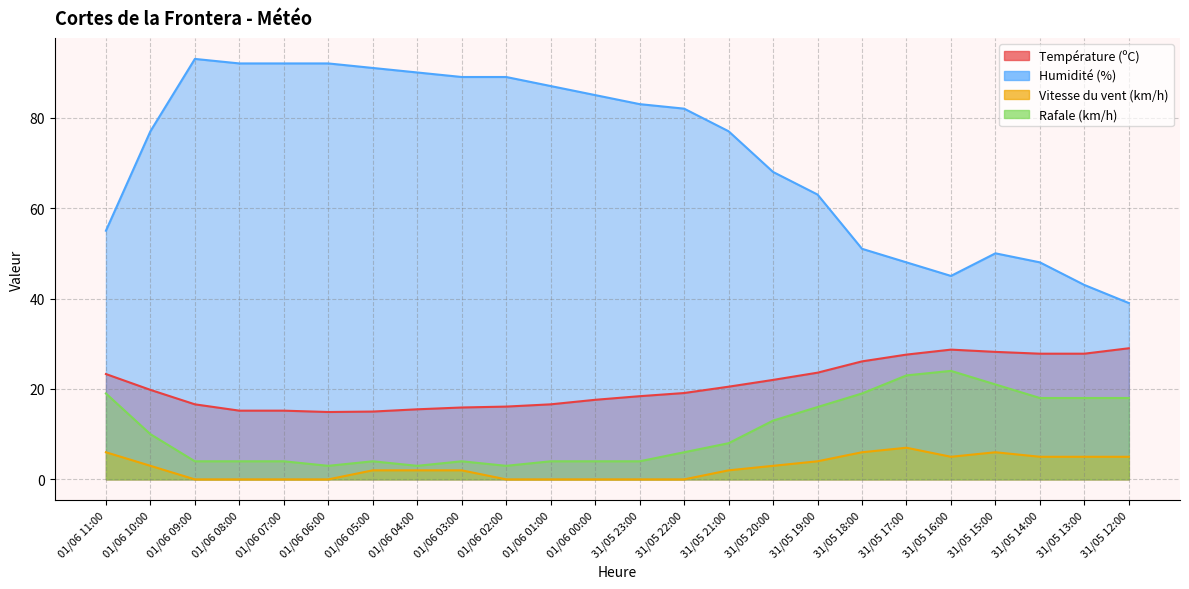

What is the spread (max minus min) of values at 31/05 12:00?

34.0